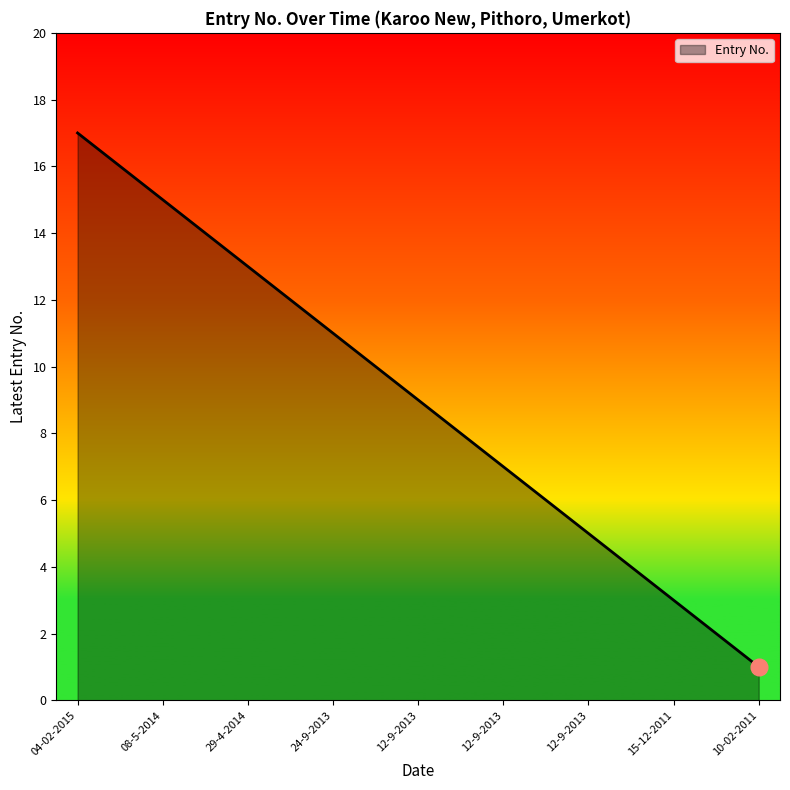

How many series are shown in this chart?

1